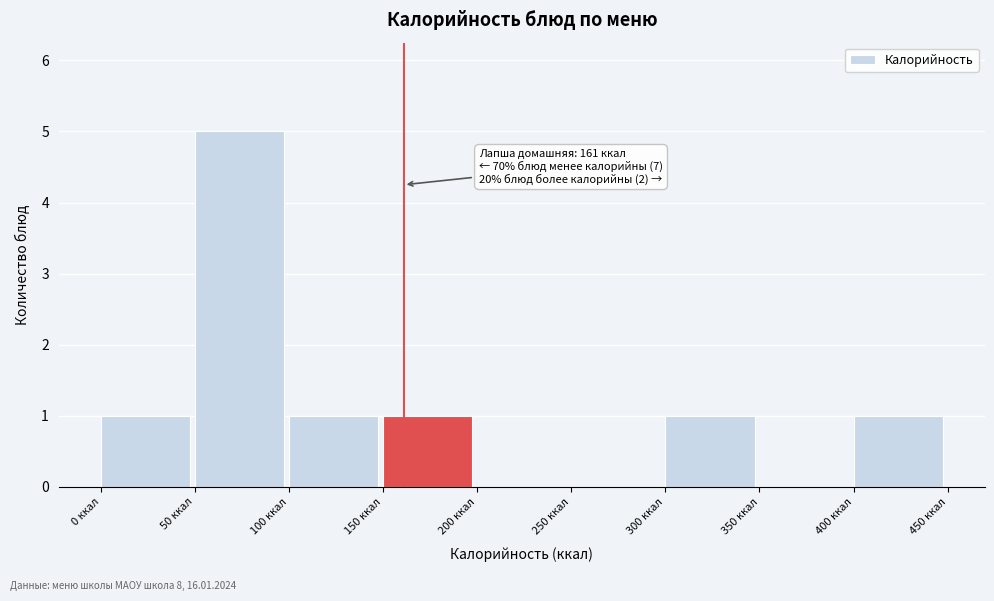

Over which range of the x-axis is the bar tallest?

50 to 100